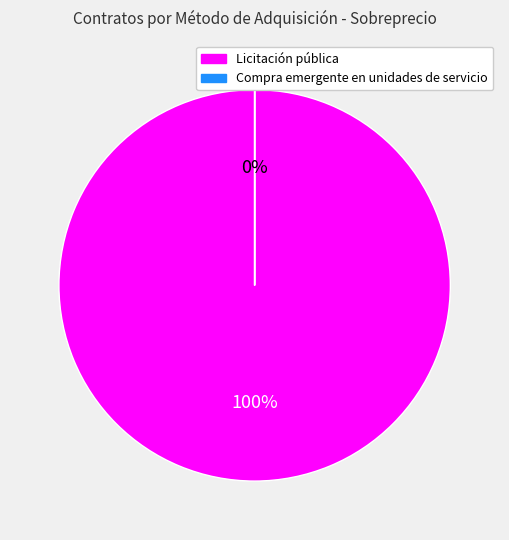

Rank the categories by value from lowest to highest.

Compra emergente en unidades de servicio, Licitación pública